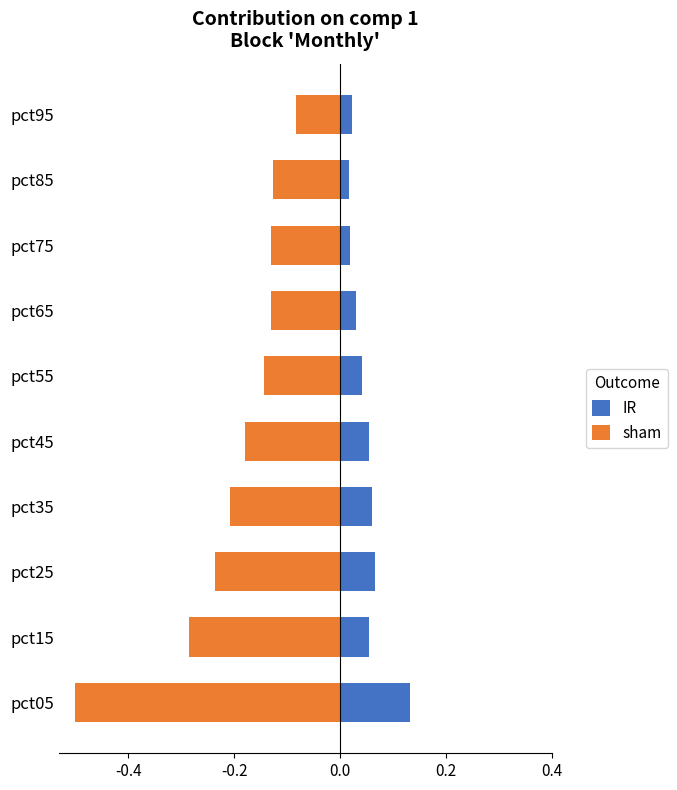

What is the difference between the highest and lowest values at pct65?

0.2